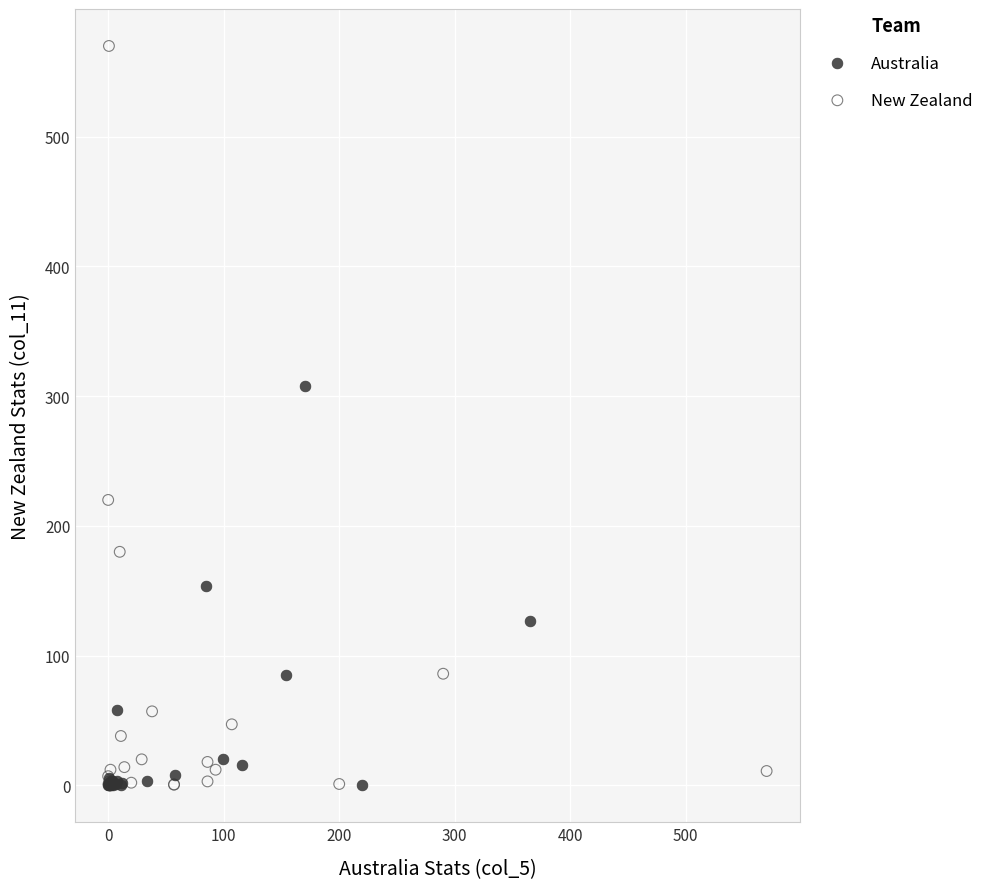

Which series contains the highest Y value?

New Zealand